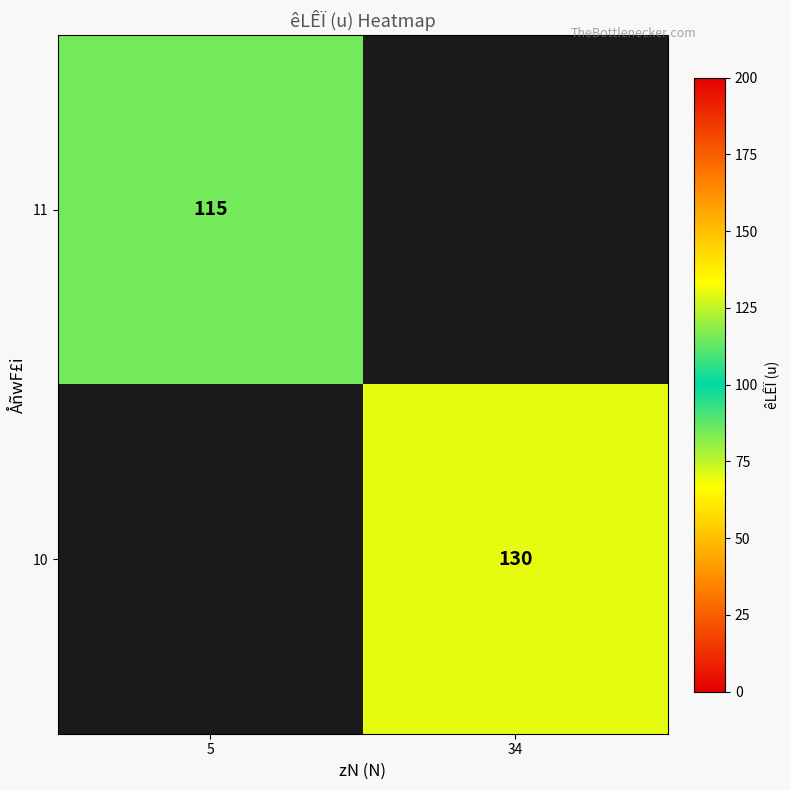

True or false: 11 has a value of 67 at 5.

False